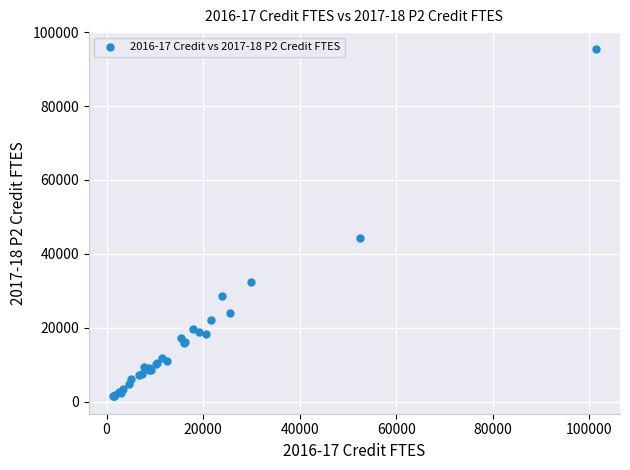

What Y value in the scatter plot is closest to 48376?

44411.4